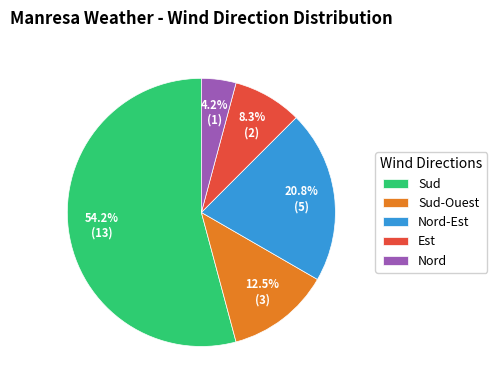

Combined, do Est and Sud account for over 50%?

Yes